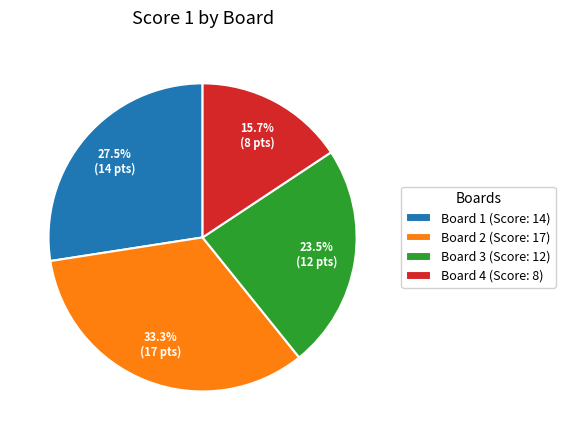

Is there a majority slice in this chart?

No